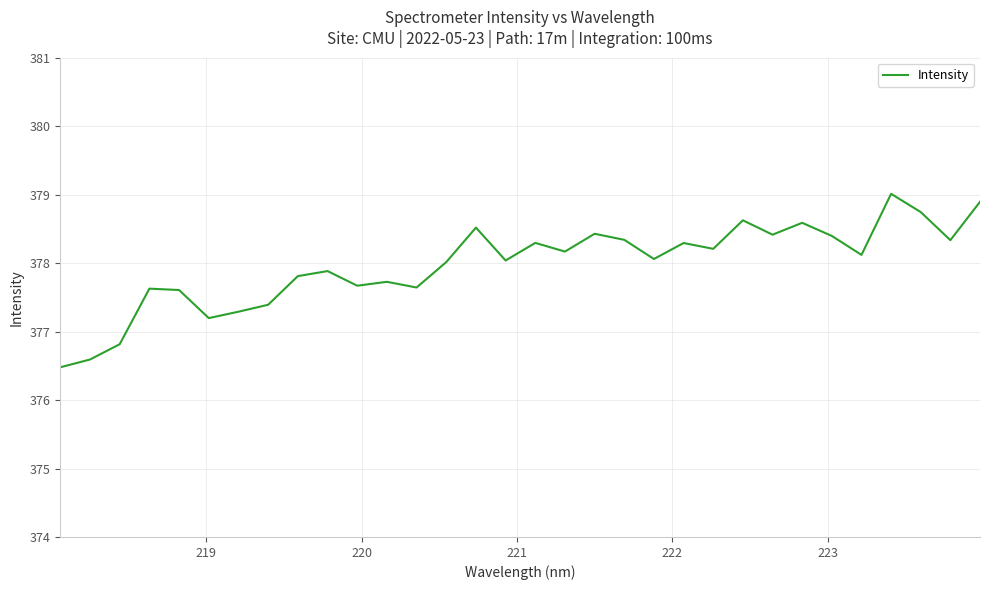

What is the difference between the maximum and minimum values?

2.5